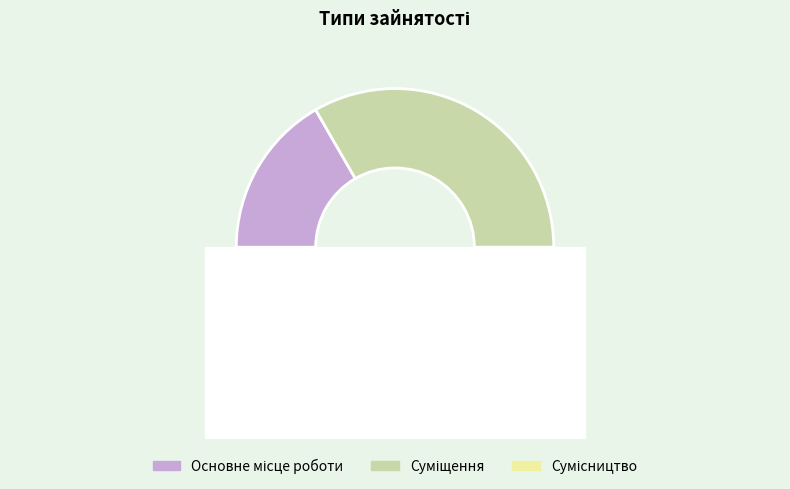

Does Основне місце роботи account for over 50% of the chart?

No